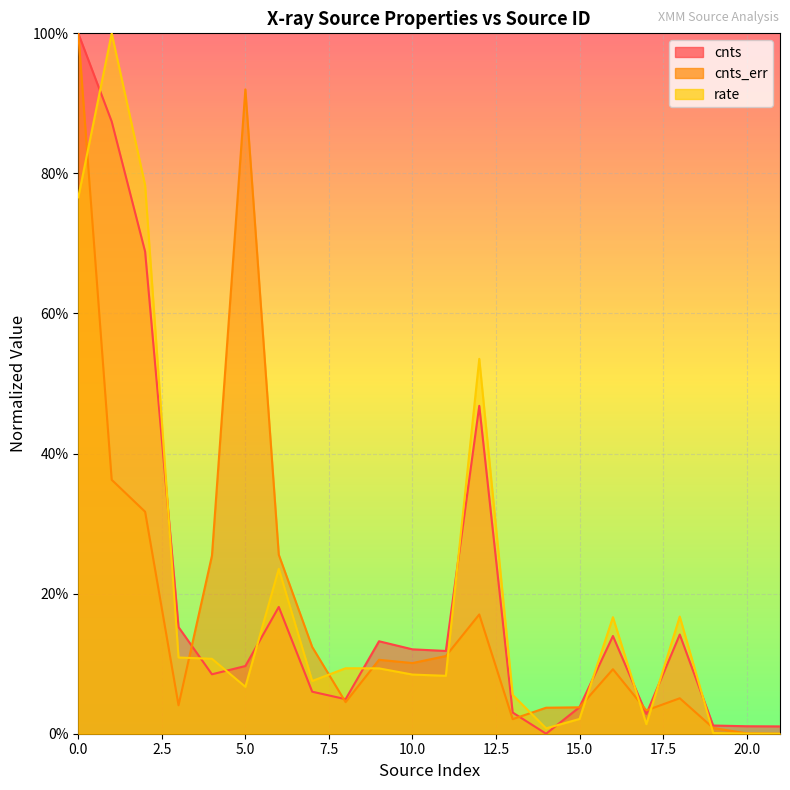

How many values in the cnts_err series exceed 0?

21